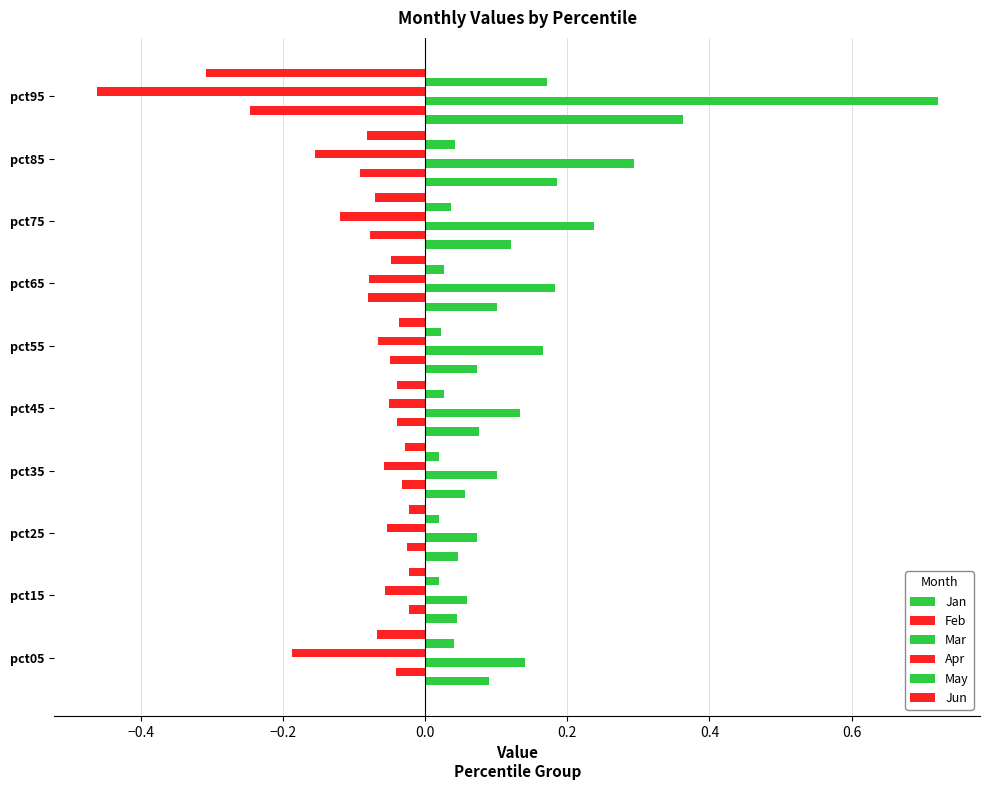

List the series in order of their peak value, lowest first.

Apr, Feb, Jun, May, Jan, Mar